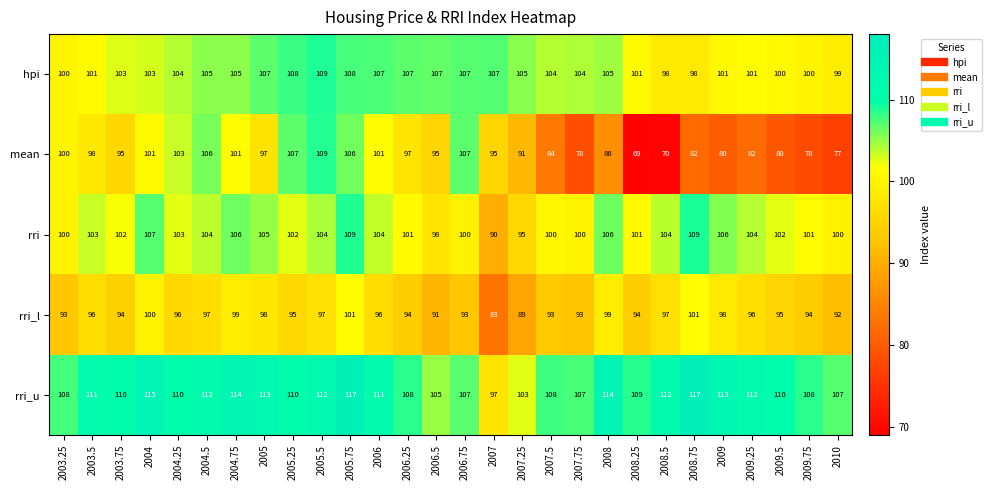

At which category is the sum across all series the highest?

2005.75